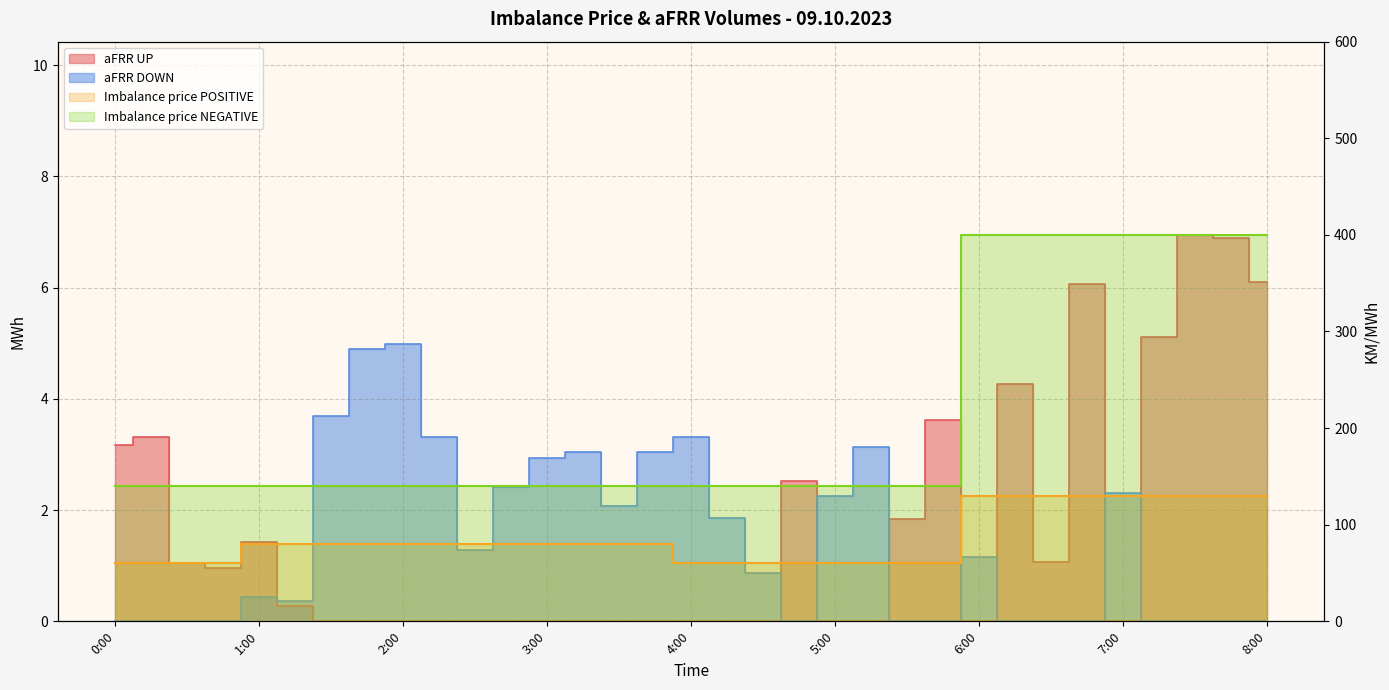

What is the average value of the aFRR DOWN series?

1.4